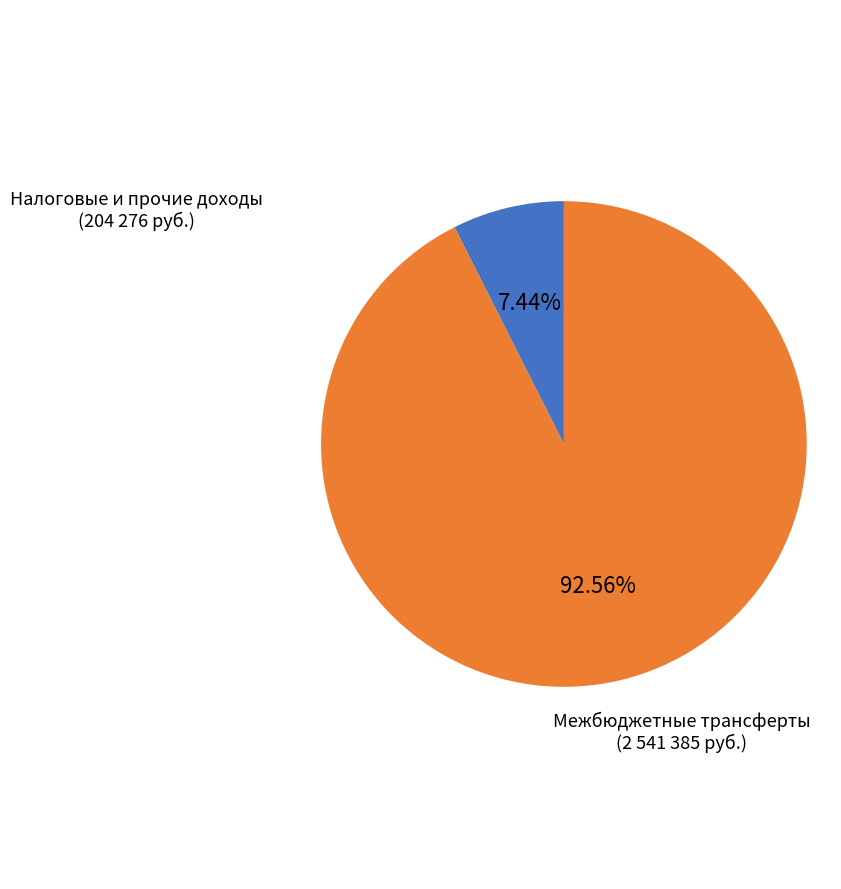

Is the sum of Налоговые и прочие доходы and Межбюджетные трансферты greater than half?

Yes